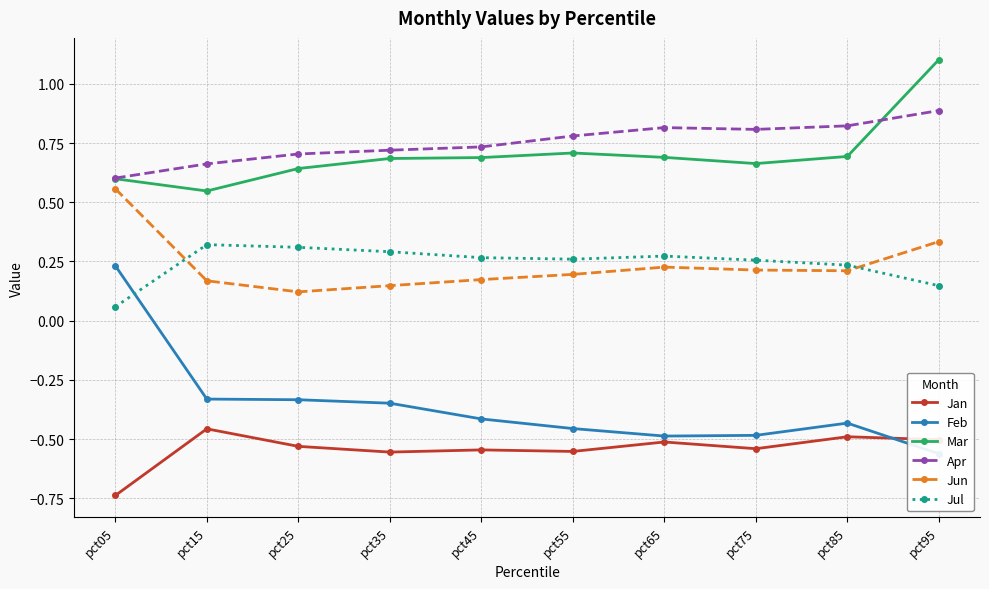

List the series in order of their peak value, highest first.

Mar, Apr, Jun, Jul, Feb, Jan